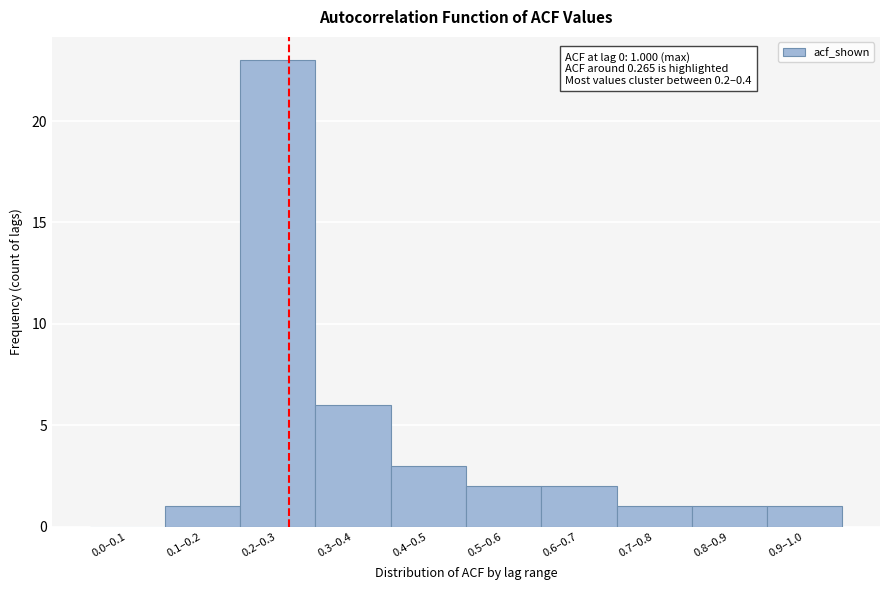

Reading left to right, extract all data points from this chart.

0.0–0.1=0	0.1–0.2=1	0.2–0.3=23	0.3–0.4=6	0.4–0.5=3	0.5–0.6=2	0.6–0.7=2	0.7–0.8=1	0.8–0.9=1	0.9–1.0=1